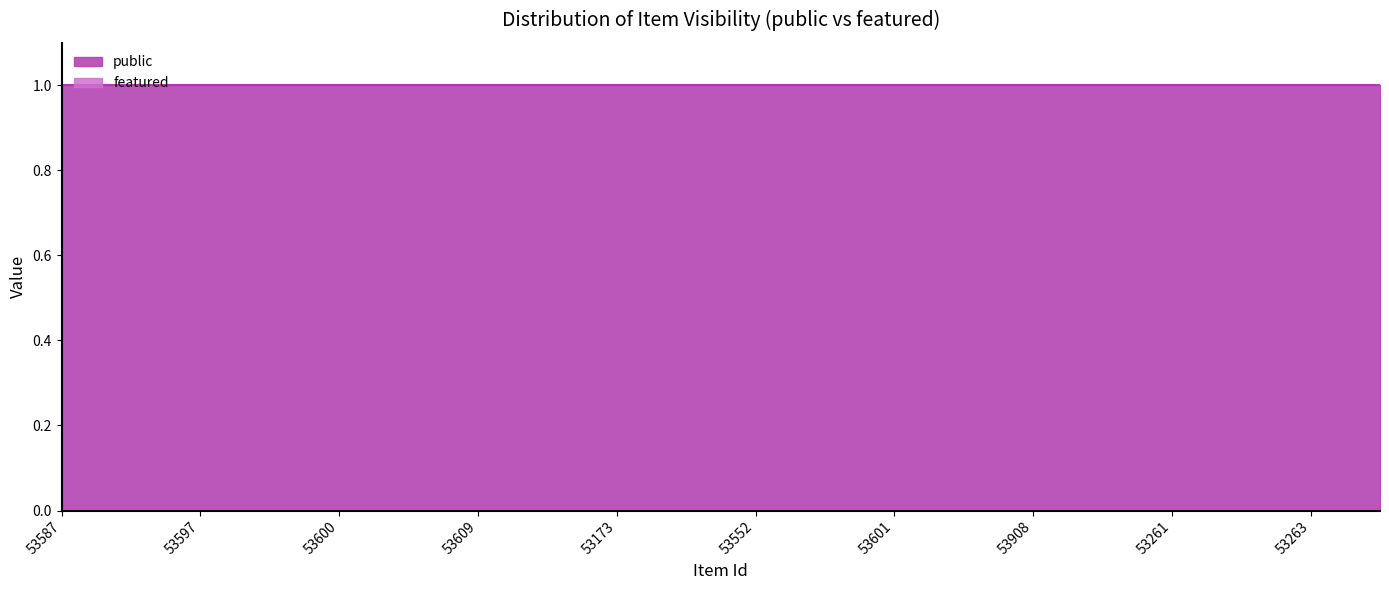

What are all the series names shown in the legend?

public, featured